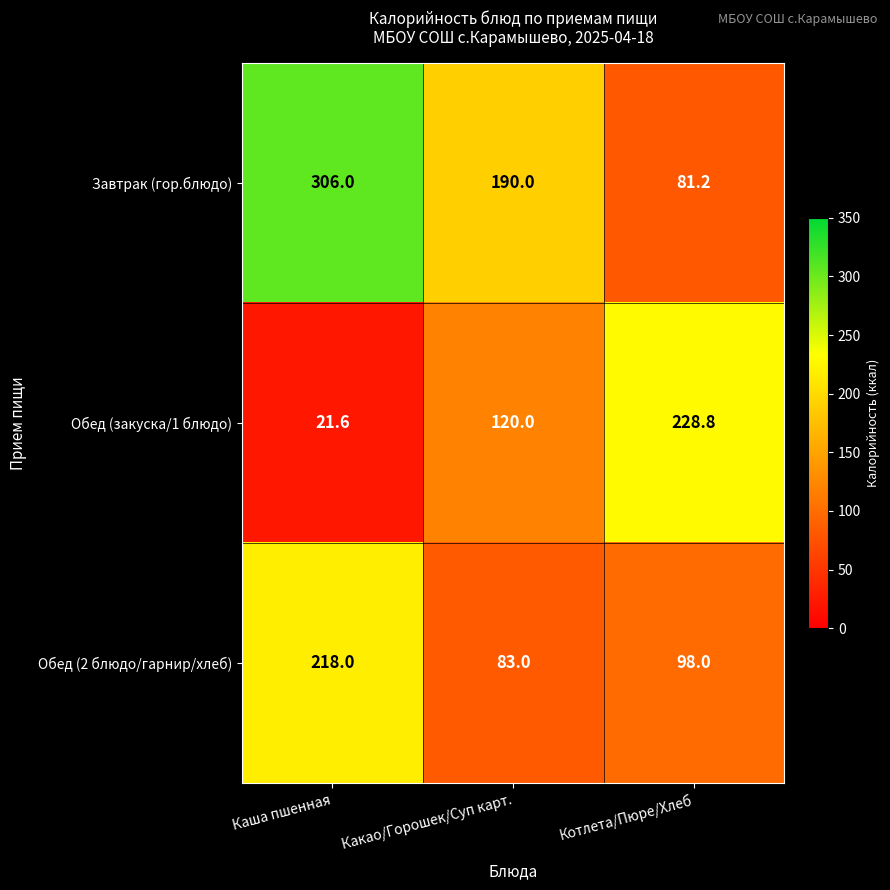

What is the total value across all series at Каша пшенная?

545.6